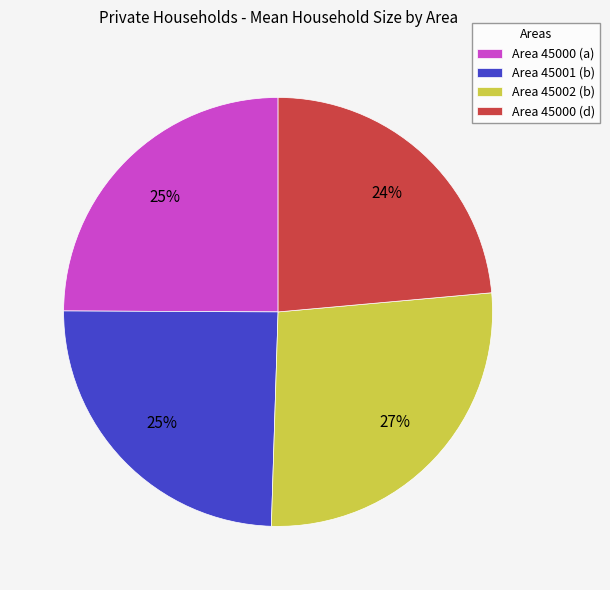

To the nearest percent, what is the difference between the largest and smallest slice percentages?

3%